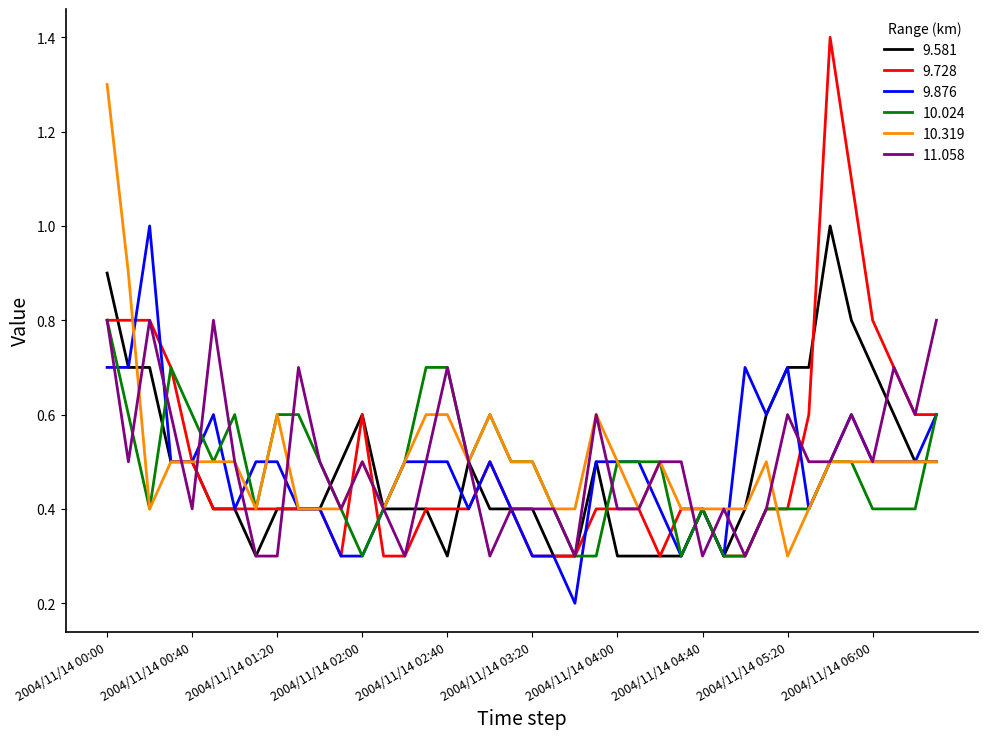

True or false: 9.728 has more than 2 points higher than both neighbors.

True